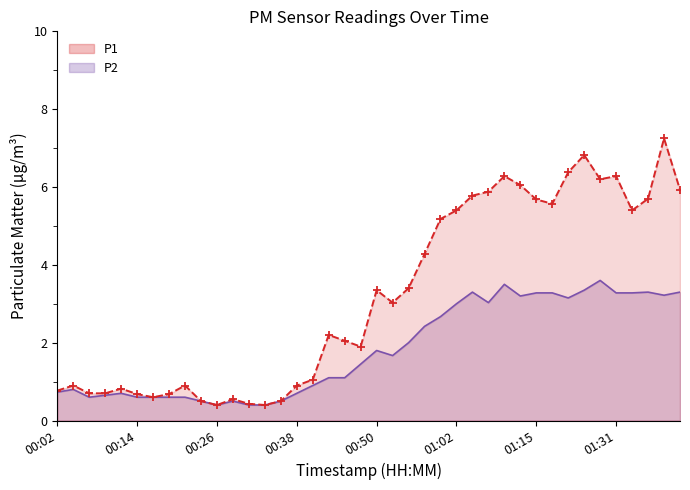

Reading right to left, transcribe all the data shown in this chart.

P1: 5.9	7.2	5.7	5.4	6.3	6.2	6.8	6.4	5.6	5.7	6.0	6.3	5.9	5.8	5.4	5.2	4.3	3.4	3.0	3.4	1.9	2.0	2.2	1.1	0.9	0.5	0.4	0.4	0.6	0.4	0.5	0.9	0.7	0.6	0.7	0.8	0.7	0.7	0.9	0.8
P2: 3.3	3.2	3.3	3.3	3.3	3.6	3.4	3.1	3.3	3.3	3.2	3.5	3.0	3.3	3.0	2.7	2.4	2.0	1.7	1.8	1.4	1.1	1.1	0.9	0.7	0.5	0.4	0.4	0.5	0.4	0.5	0.6	0.6	0.6	0.6	0.7	0.7	0.6	0.8	0.7